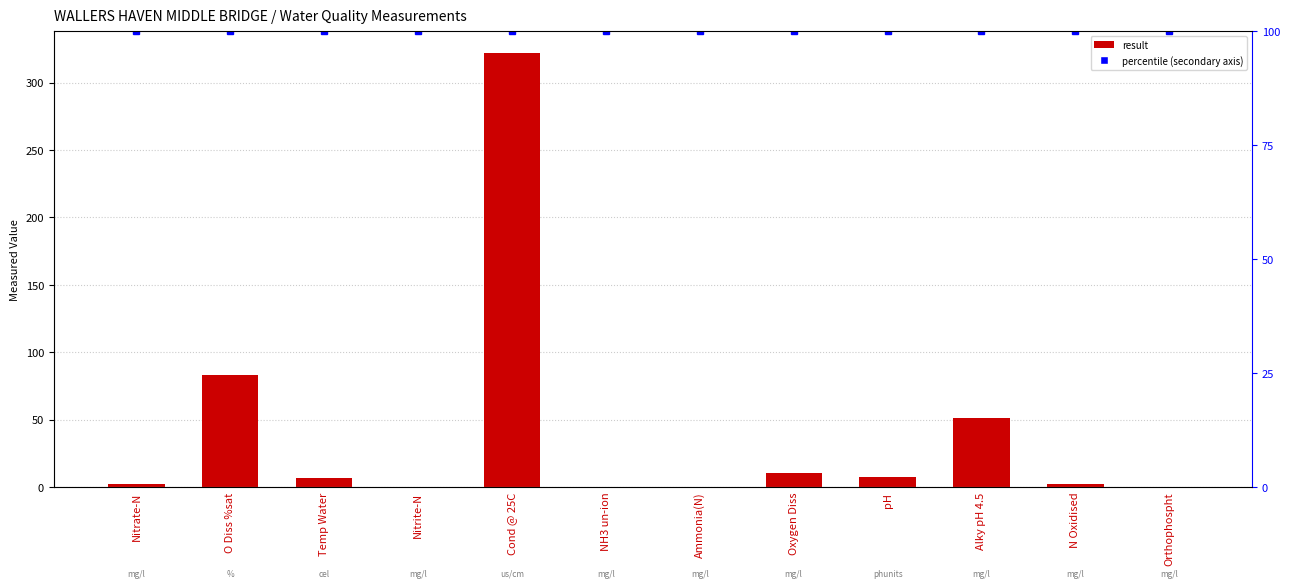

Which has a higher value, Orthophospht or Nitrite-N?

Nitrite-N